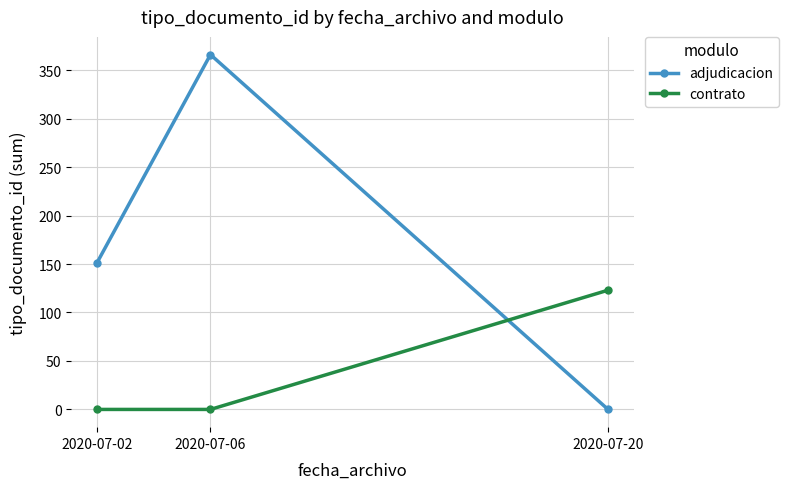

What is the highest value of the adjudicacion series?

366